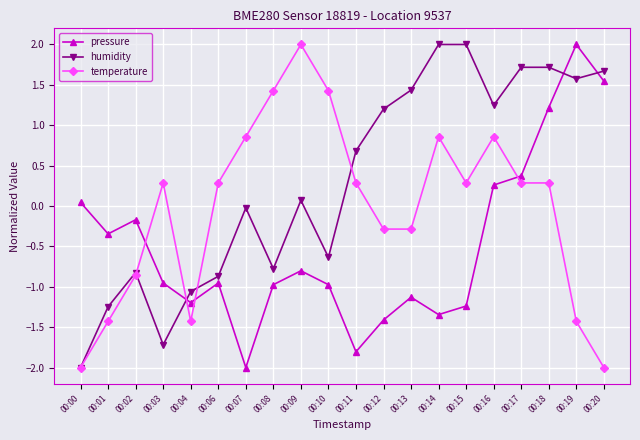

What is the highest value of the temperature series?

2.0